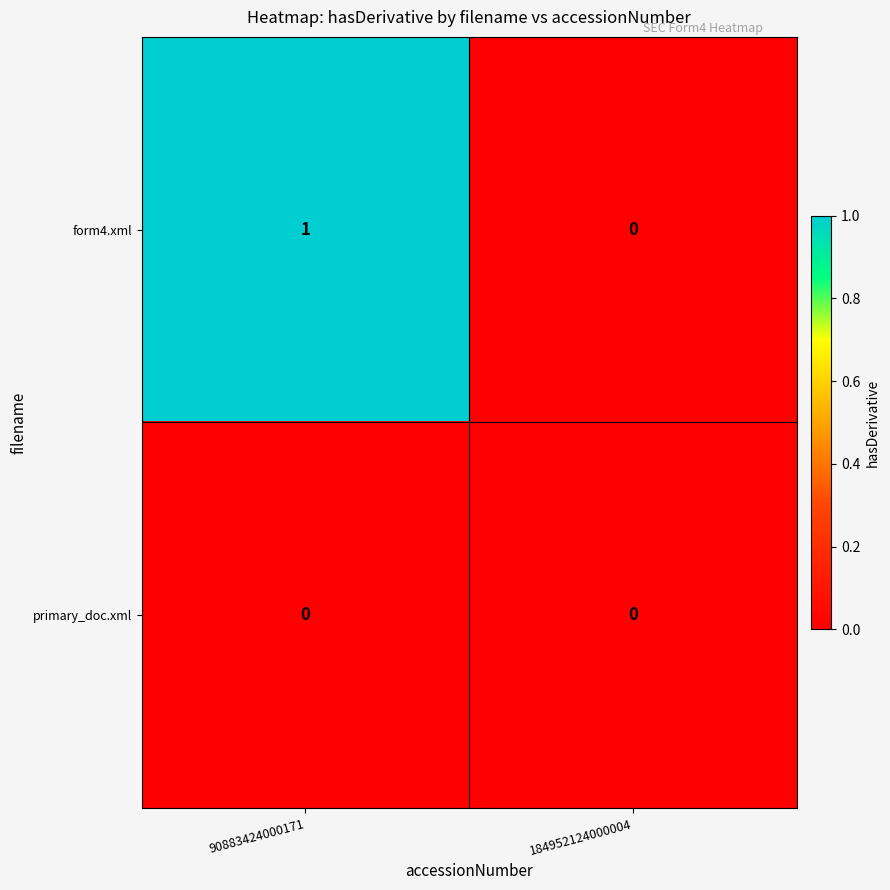

Count the number of categories in the chart.

2